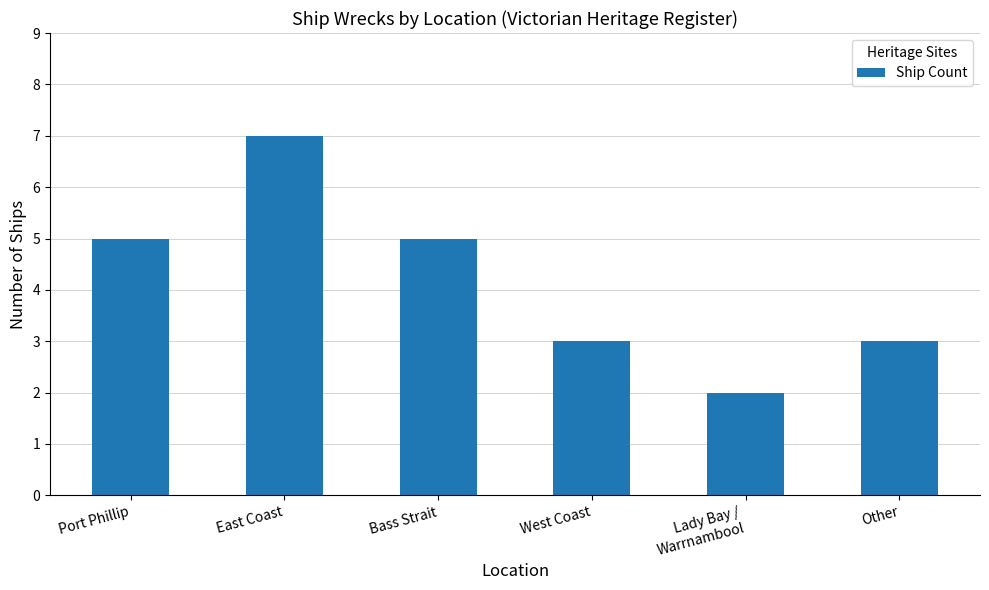

What is the change in value from Port Phillip to Other?

-2